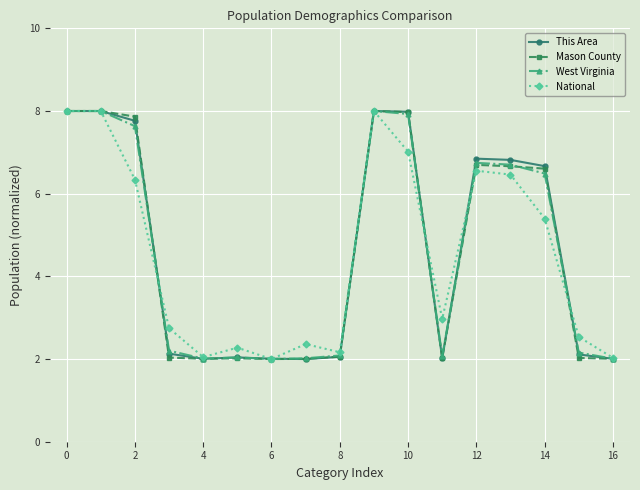

What is the smallest value displayed?

2.0